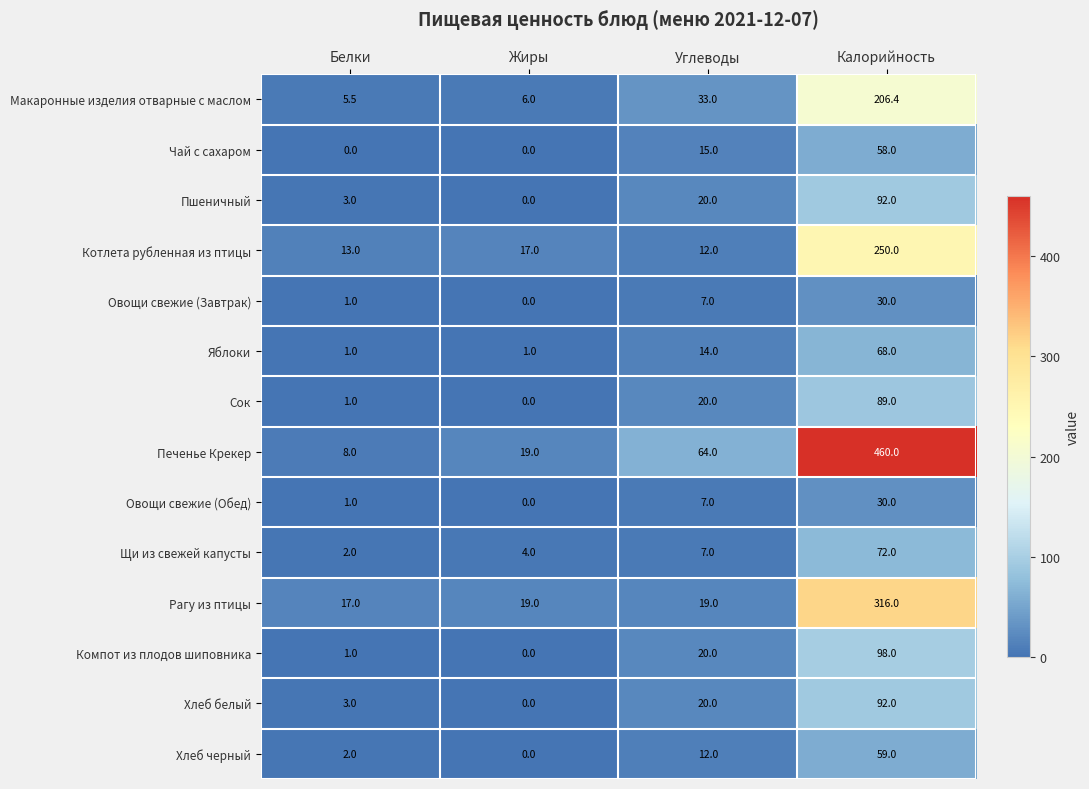

What is the spread (max minus min) of values at Жиры?

19.0